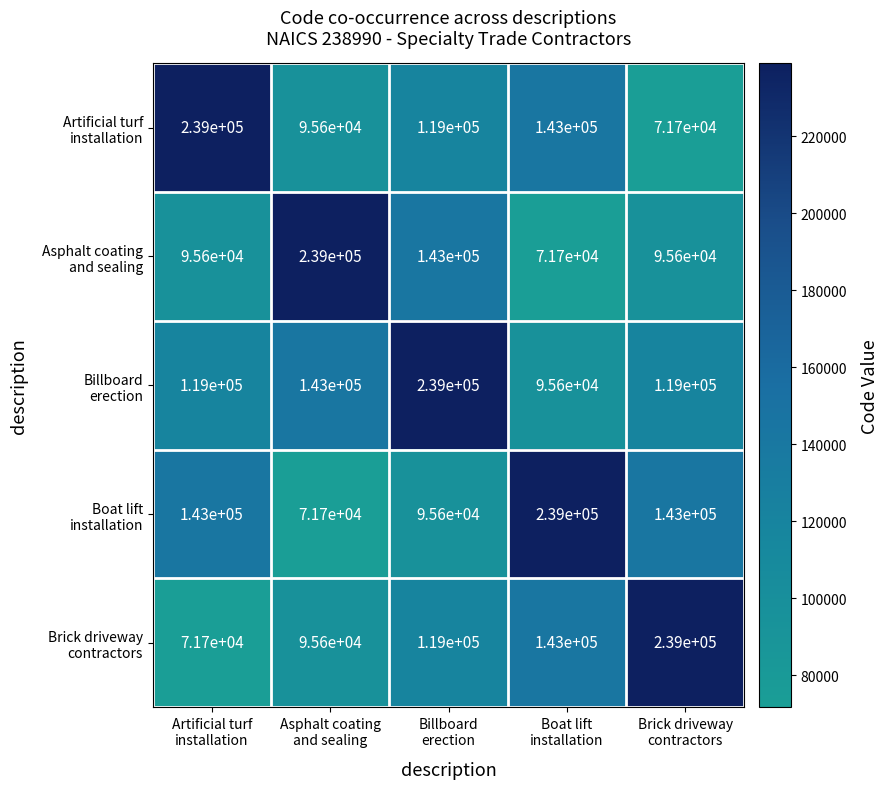

At how many categories does at least one series exceed 128840?

5